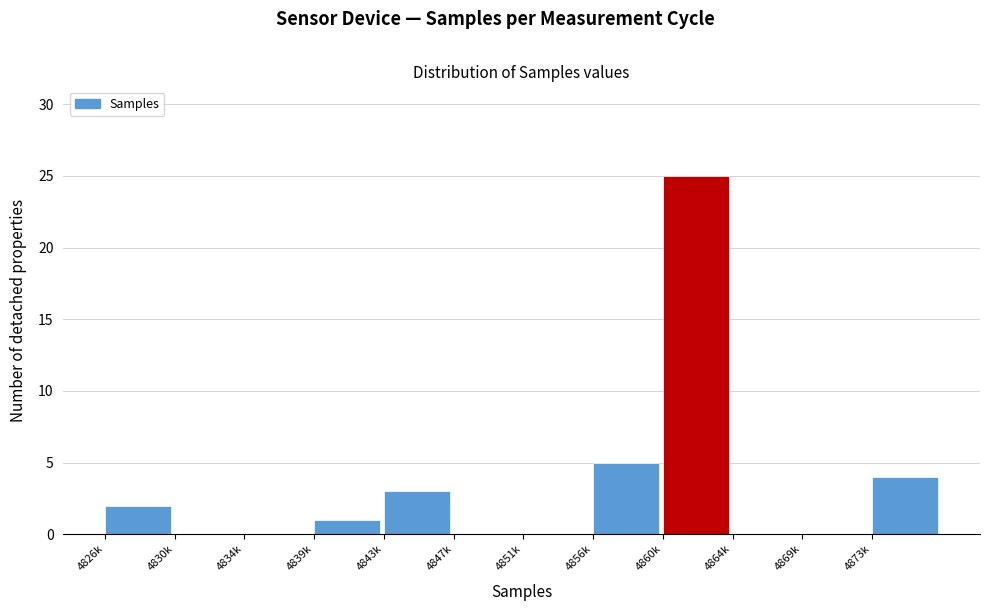

Reading left to right, what are all the values shown in this chart?

4826k=2	4830k=0	4834k=0	4839k=1	4843k=3	4847k=0	4851k=0	4856k=5	4860k=25	4864k=0	4869k=0	4873k=4